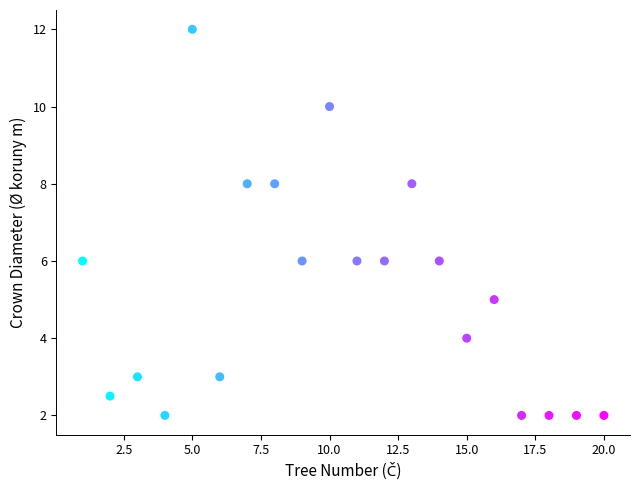

What is the range of Y values (max minus min)?

10.0